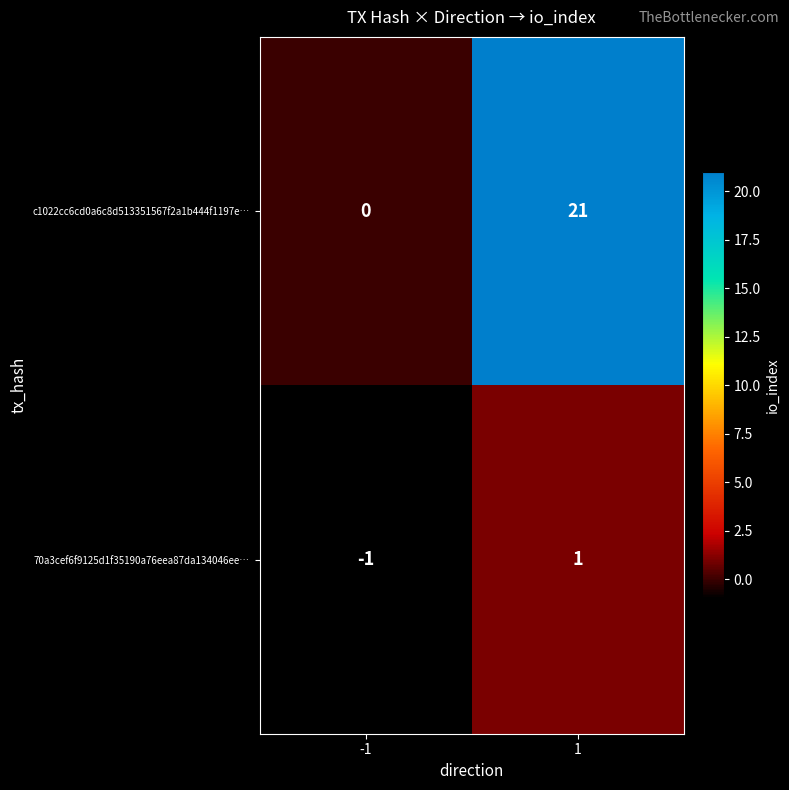

Which series has the largest total across all categories?

c1022cc6cd0a6c8d513351567f2a1b444f1197e…